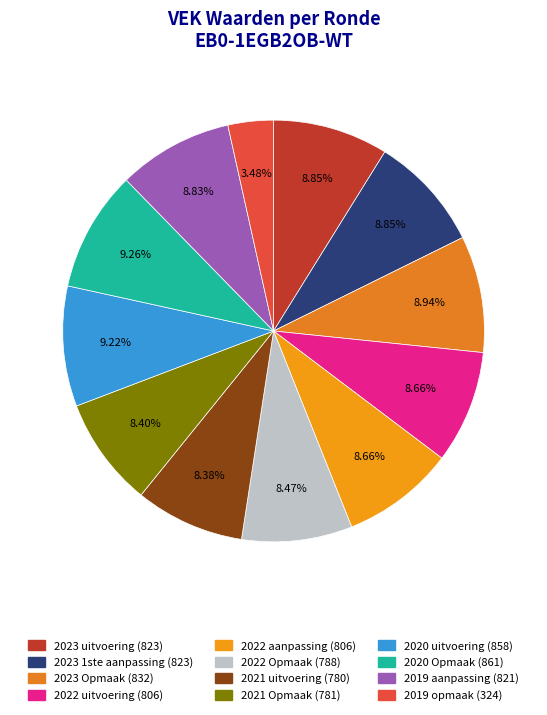

Between 2020 Opmaak and 2021 uitvoering, which is larger?

2020 Opmaak